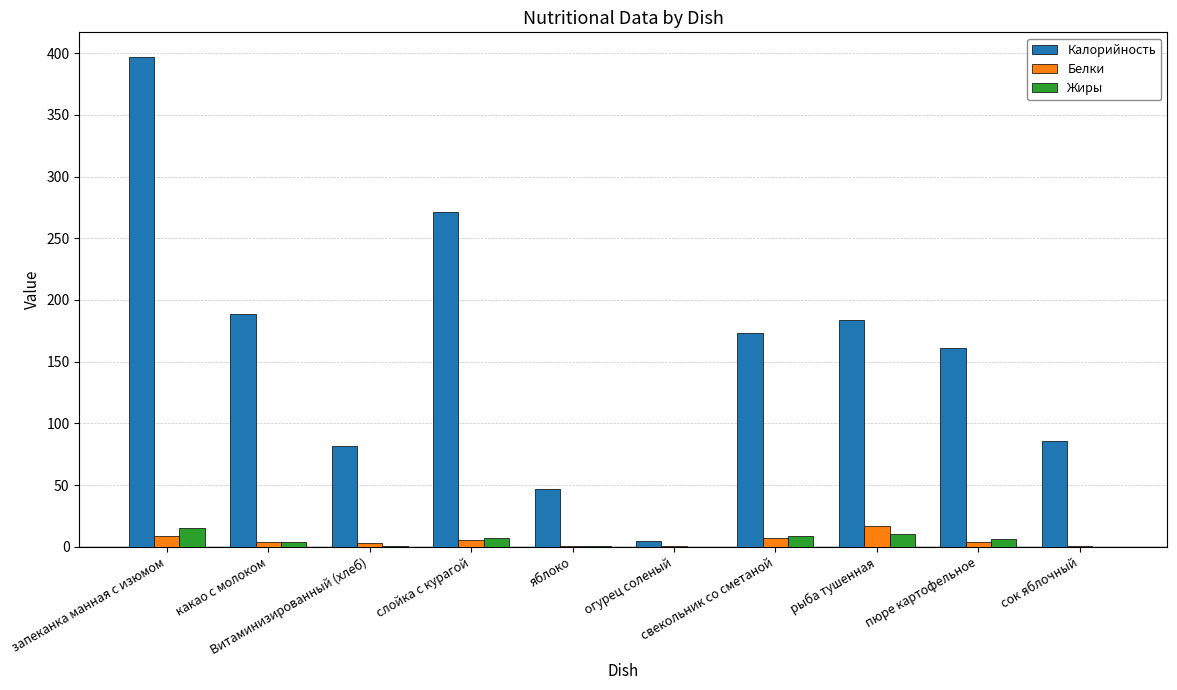

What is the greatest value displayed?

397.0